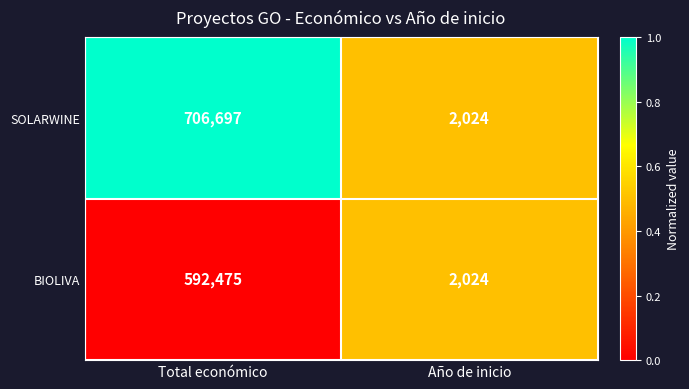

Where is SOLARWINE nearest to the value 354360?

Año de inicio